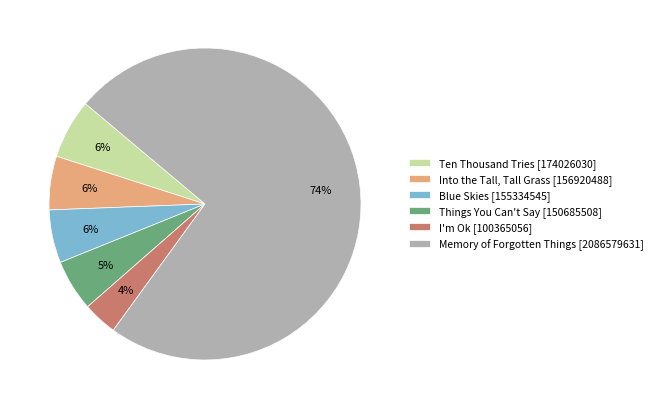

What percentage is the Blue Skies slice, to the nearest percent?

6%